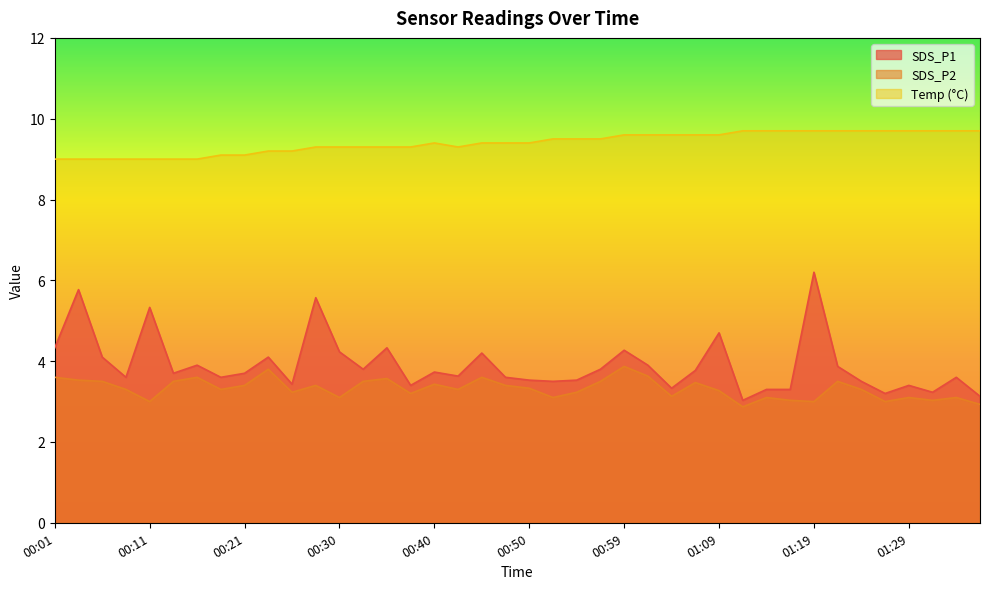

What is the approximate value of SDS_P1 at 00:55?

3.5